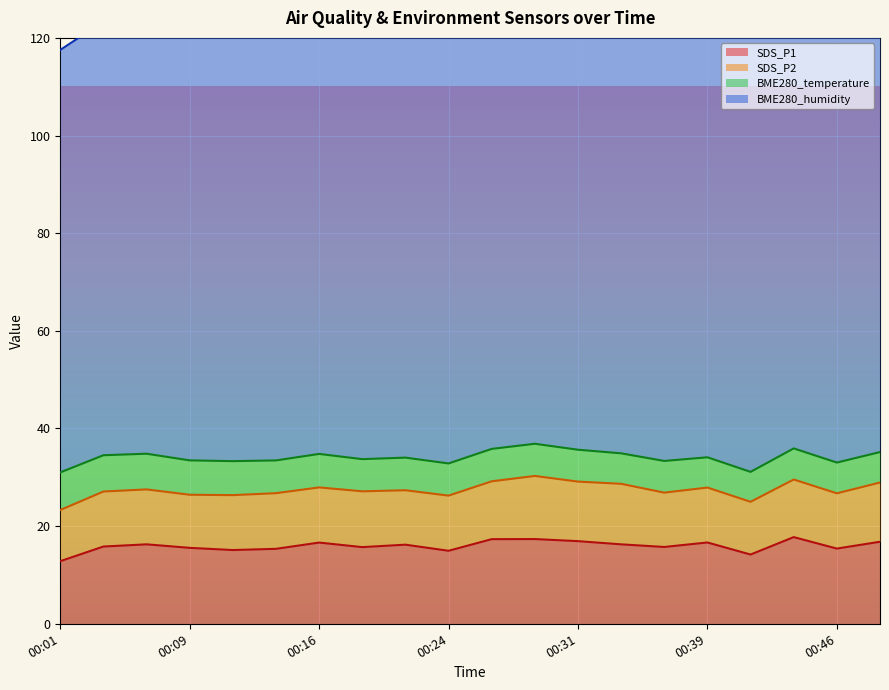

Where is the first local minimum for SDS_P2?

00:09